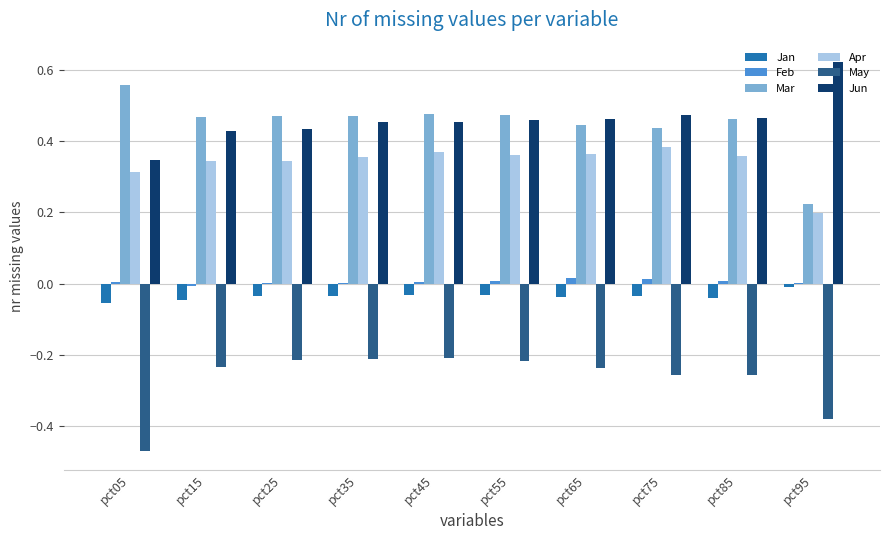

Is the value of Apr at pct25 greater than the value of Jan at pct85?

Yes